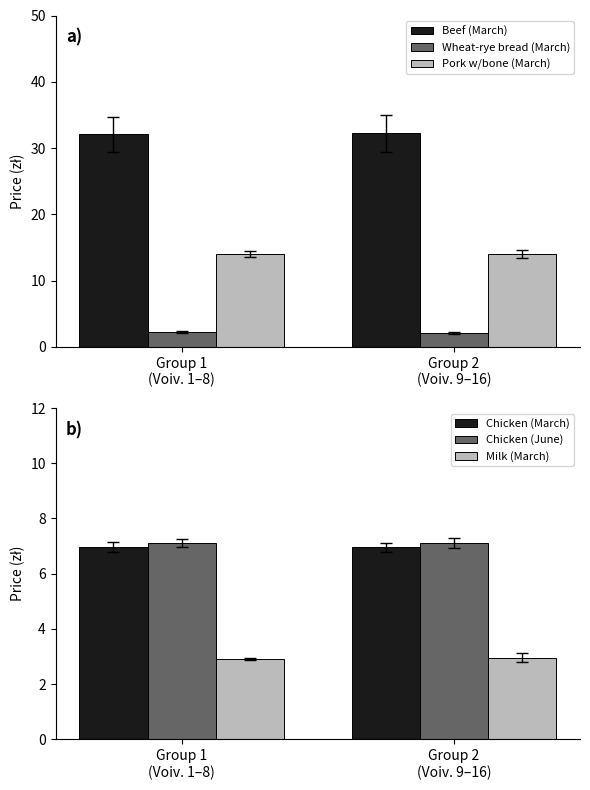

How many categories are shown in the chart?

2